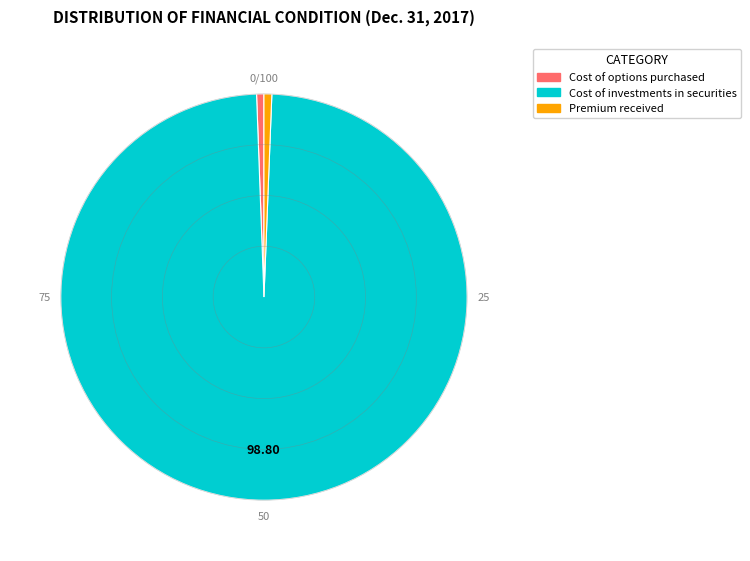

Count the number of slices in the pie.

3